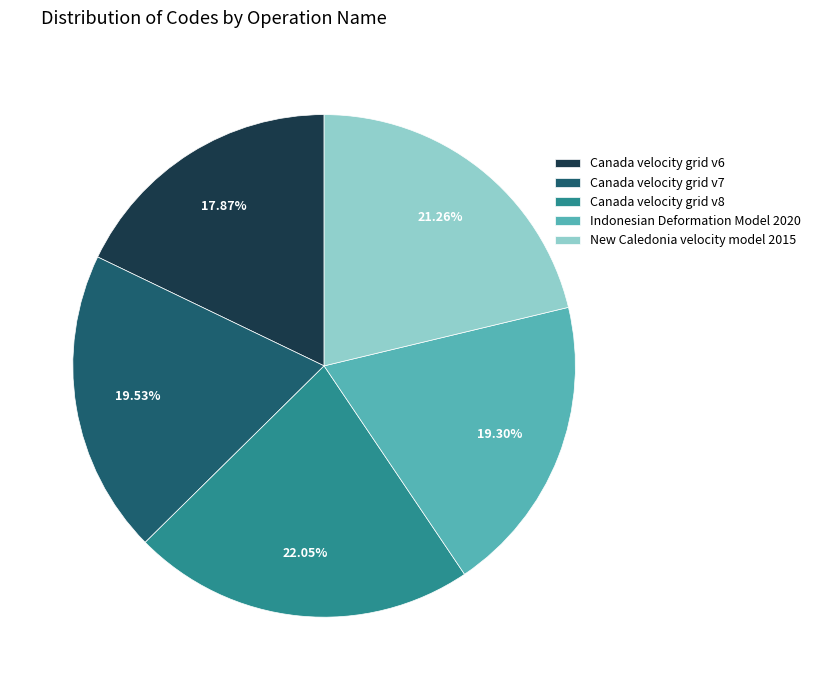

What percentage is the Canada velocity grid v8 slice, to the nearest percent?

22%